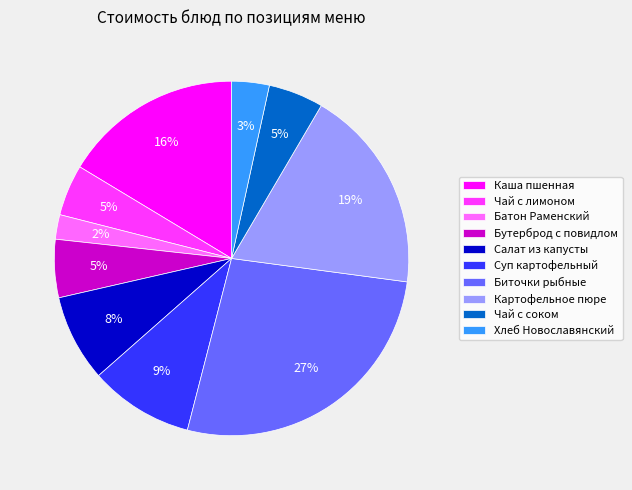

To the nearest percent, what is the average slice percentage?

10%